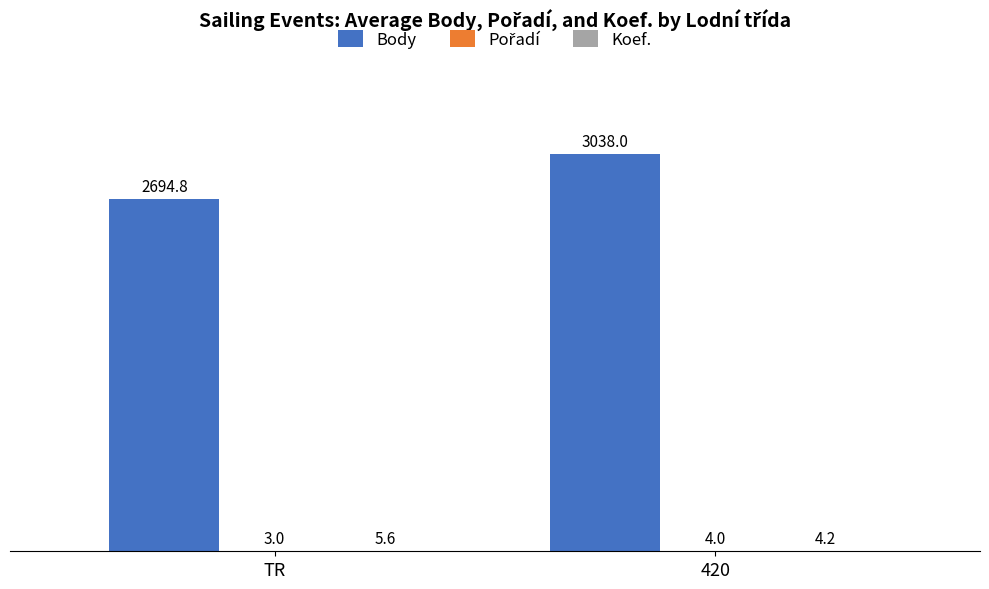

What is the total value across all series at TR?

2703.4